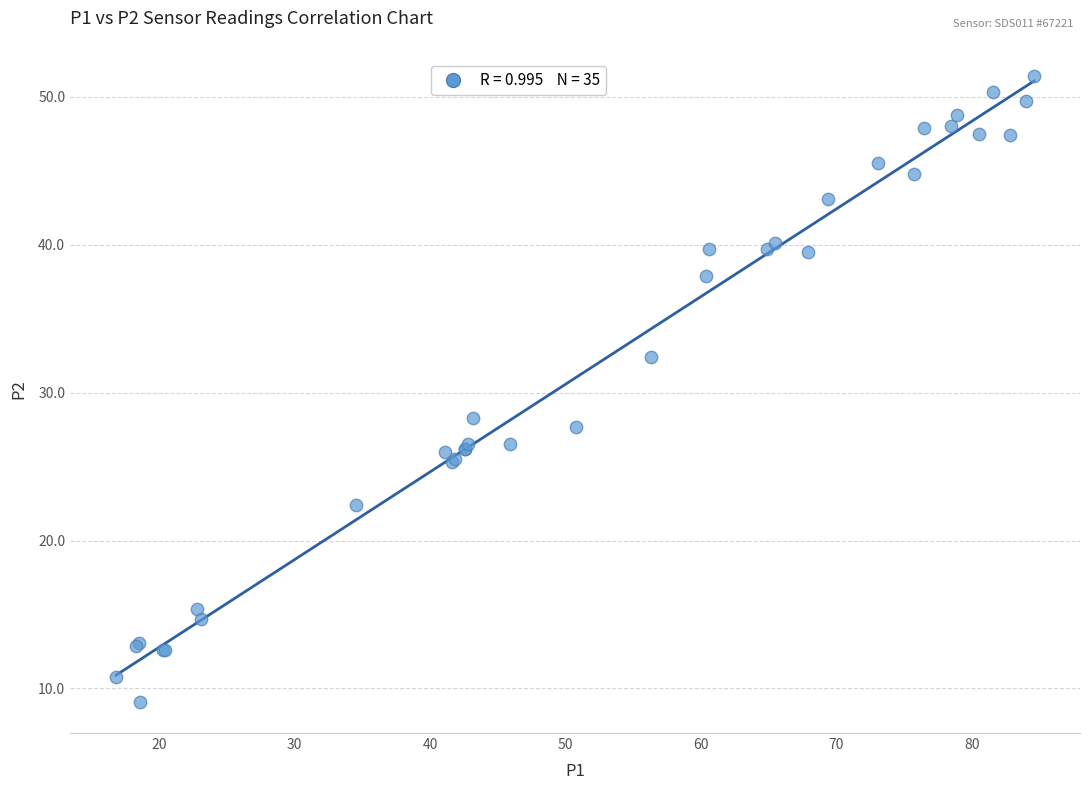

What Y value in the scatter plot is closest to 30?

28.3